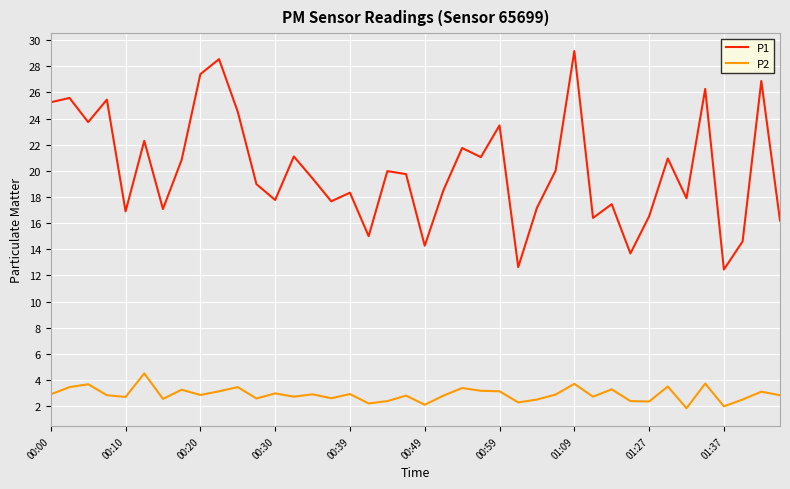

Which series has the widest spread of values?

P1